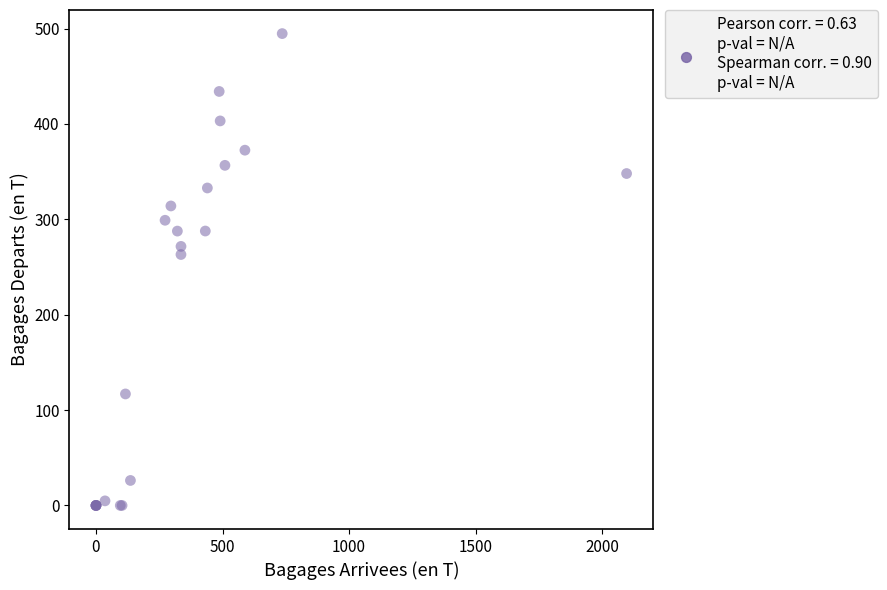

What Y value in the scatter plot is closest to 247?

263.1